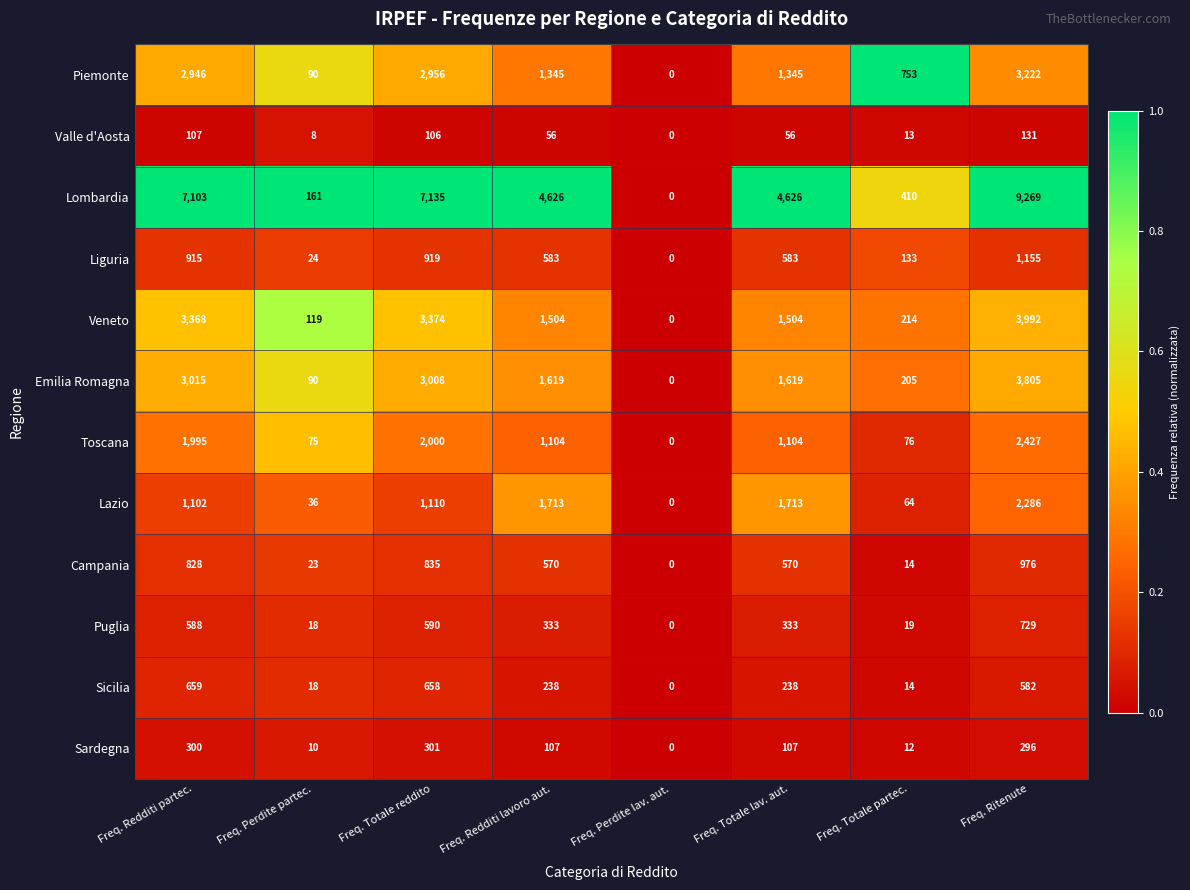

What is the difference between the maximum and minimum values in the Lombardia series?

9269